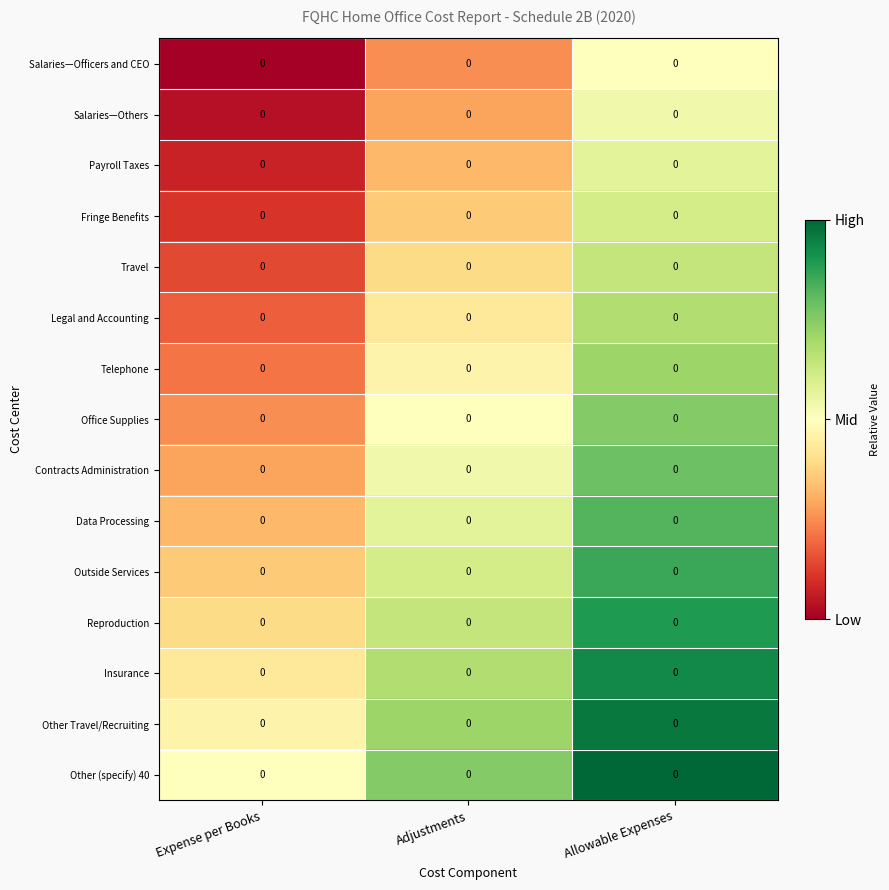

Which category has the highest value in the Legal and Accounting series?

Allowable Expenses